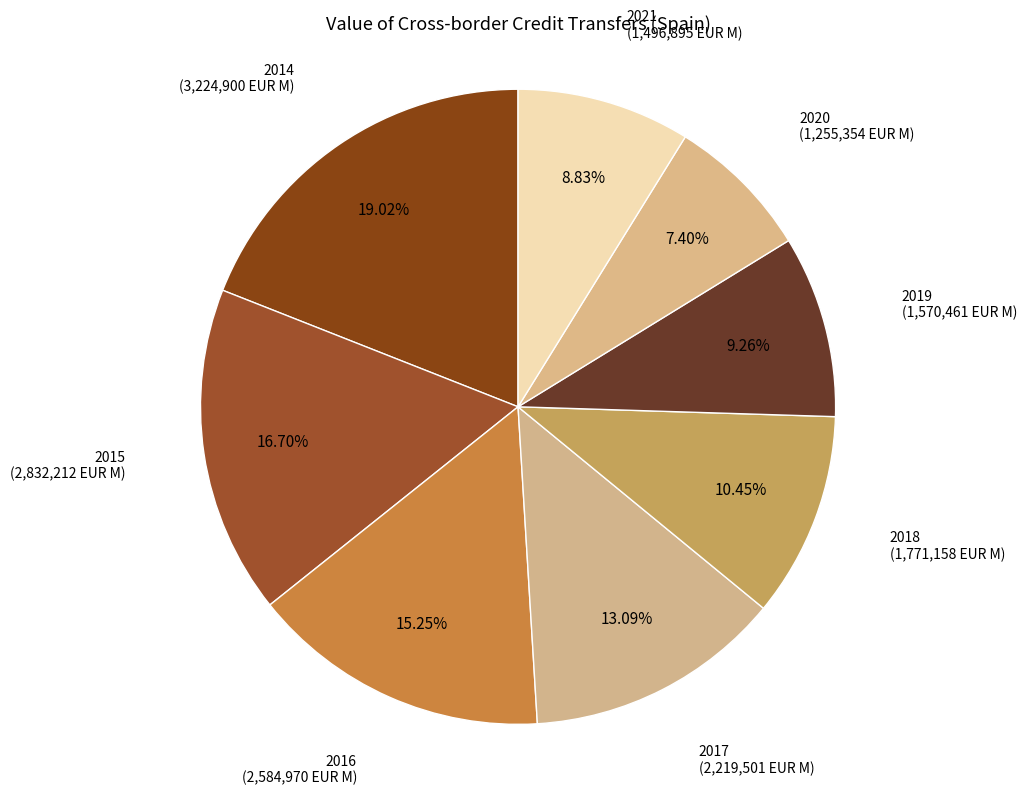

What percentage is the 2018 slice, to the nearest percent?

10%